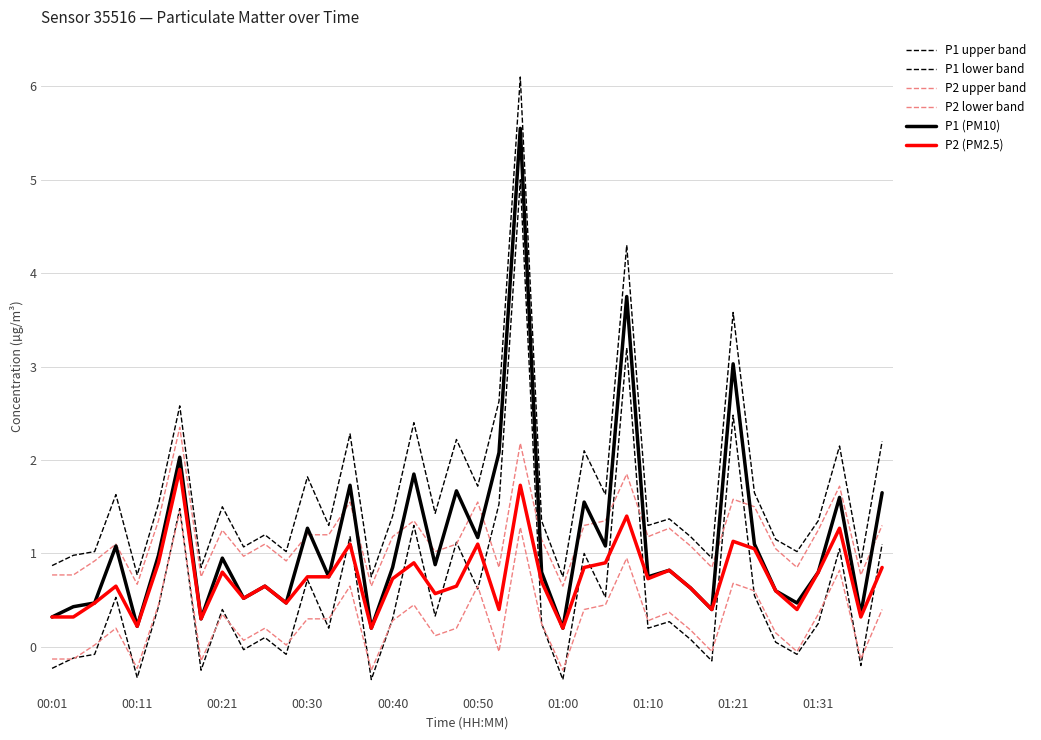

How many series are shown in this chart?

6